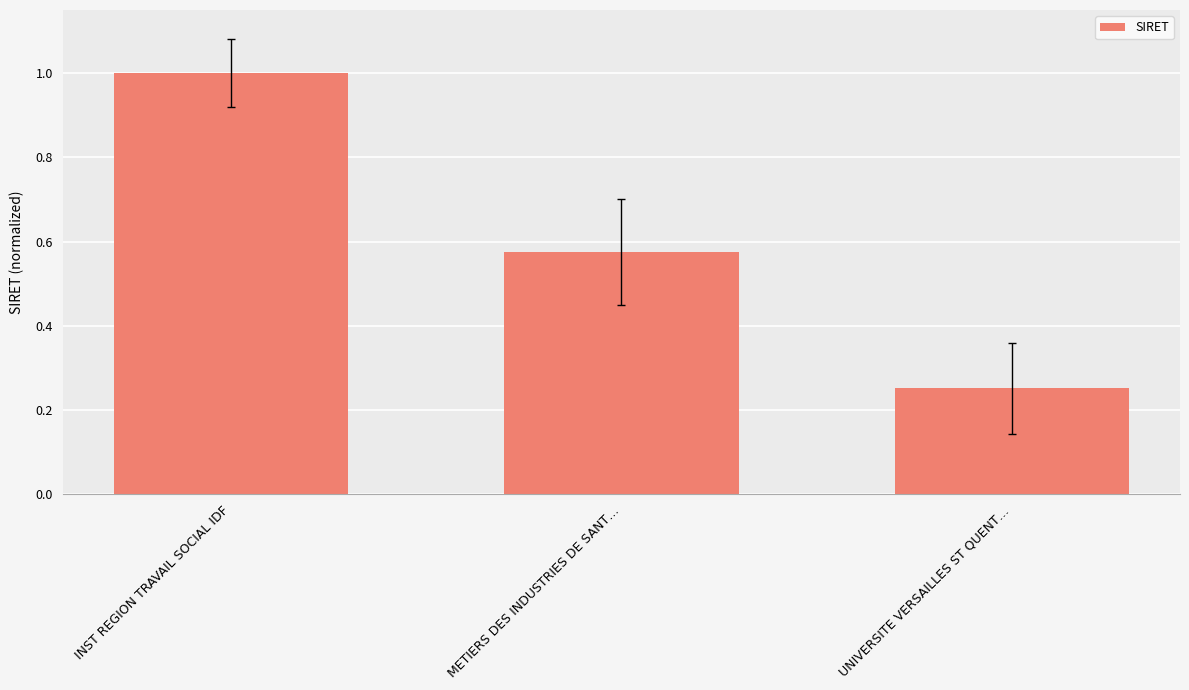

What is the label of the 3rd bar from the left?

UNIVERSITE VERSAILLES ST QUENT…